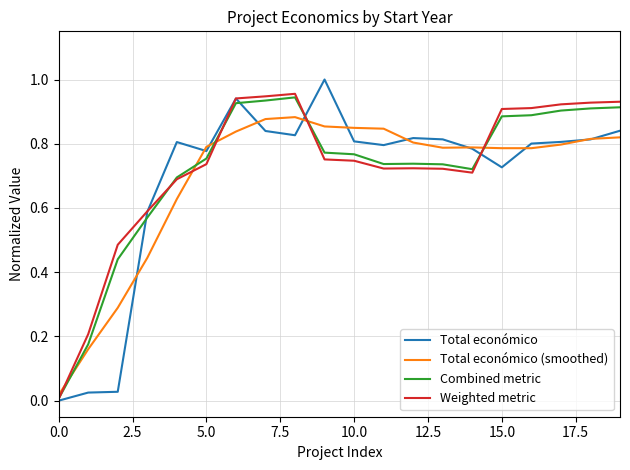

Which series has the widest spread of values?

Total económico